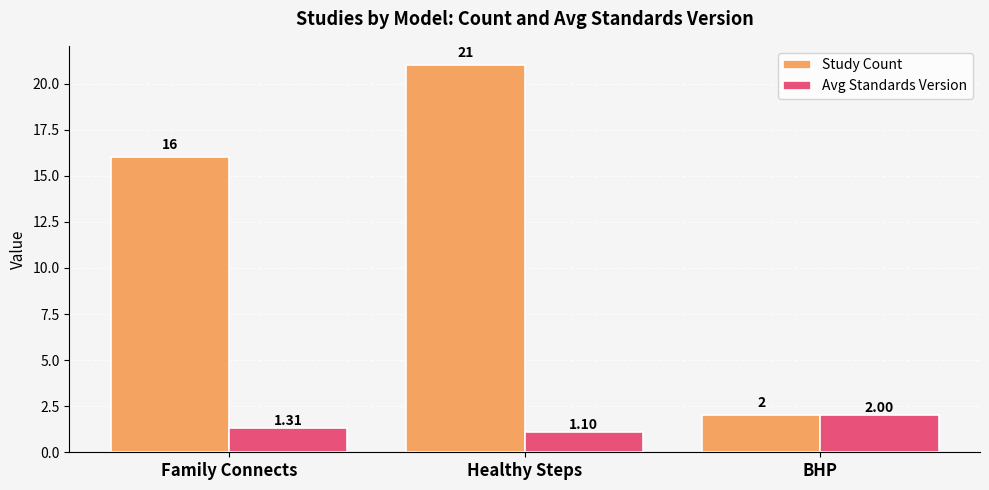

How many Study Count values are between 2 and 21?

3